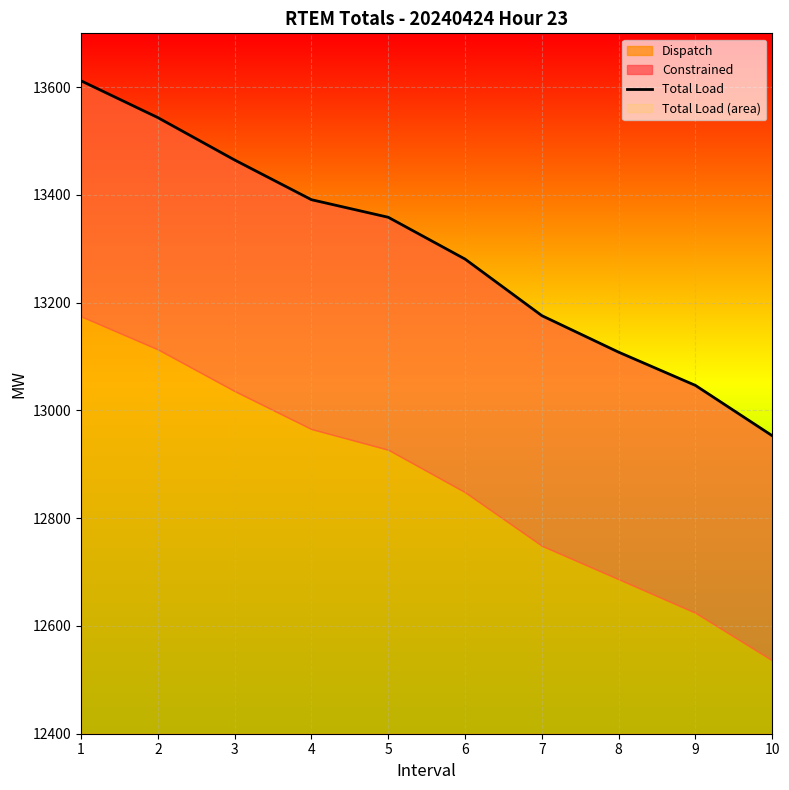

What is the change in value from 1 to 3?

-147.0